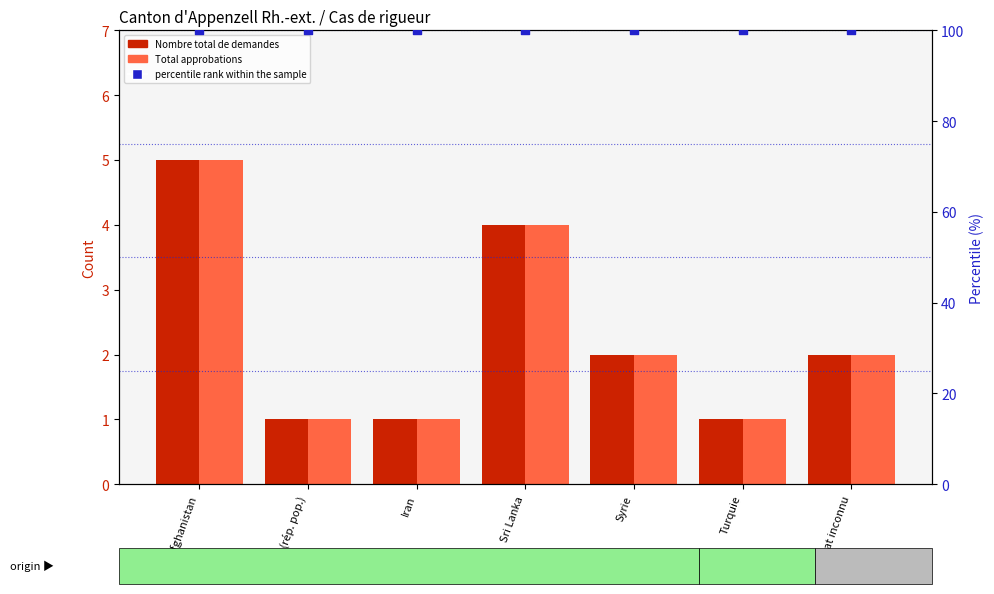

Which series has the largest total across all categories?

percentile rank within the sample